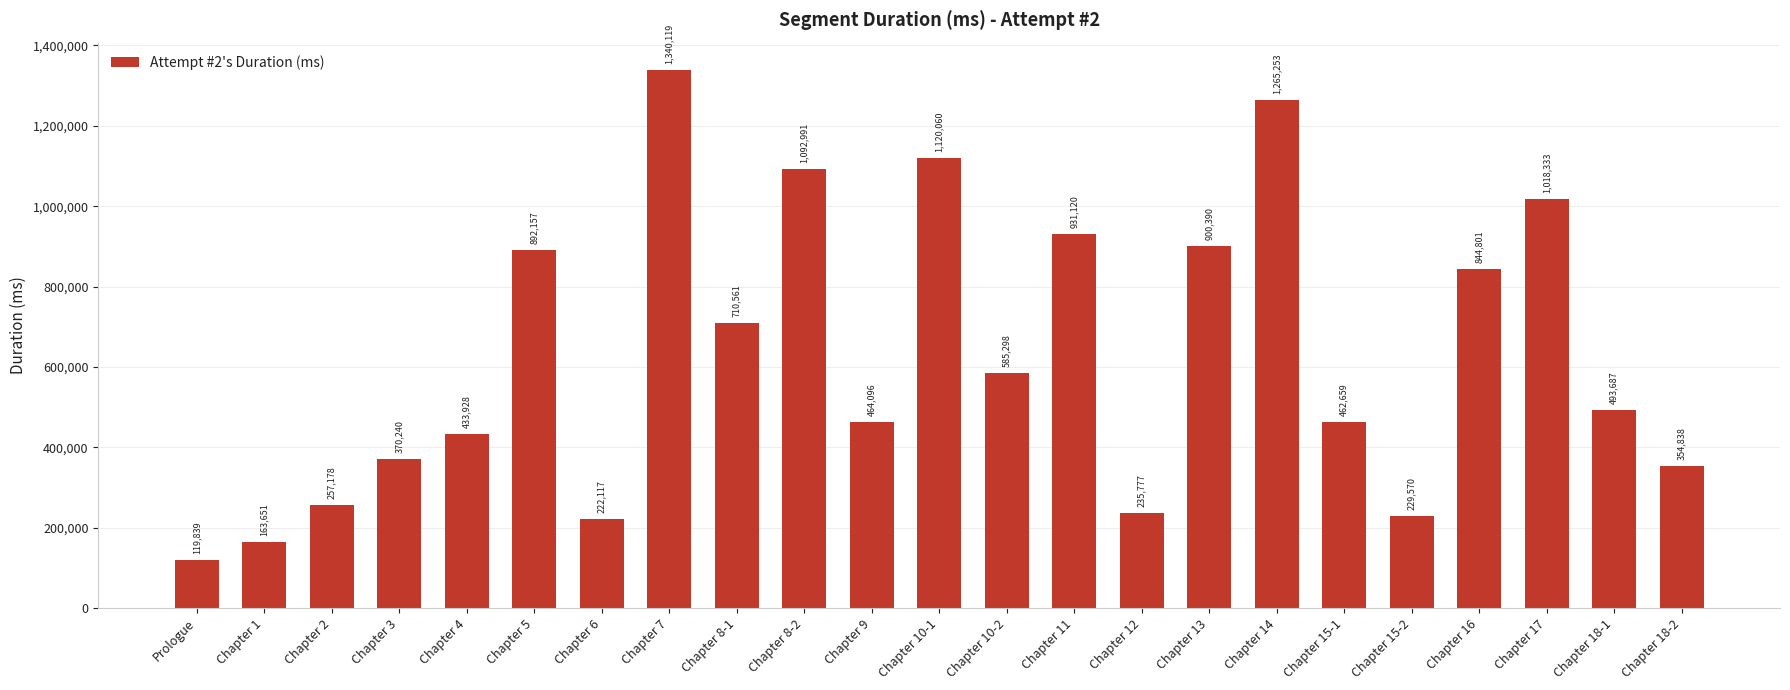

What value does the data have at Chapter 8-1?

710561